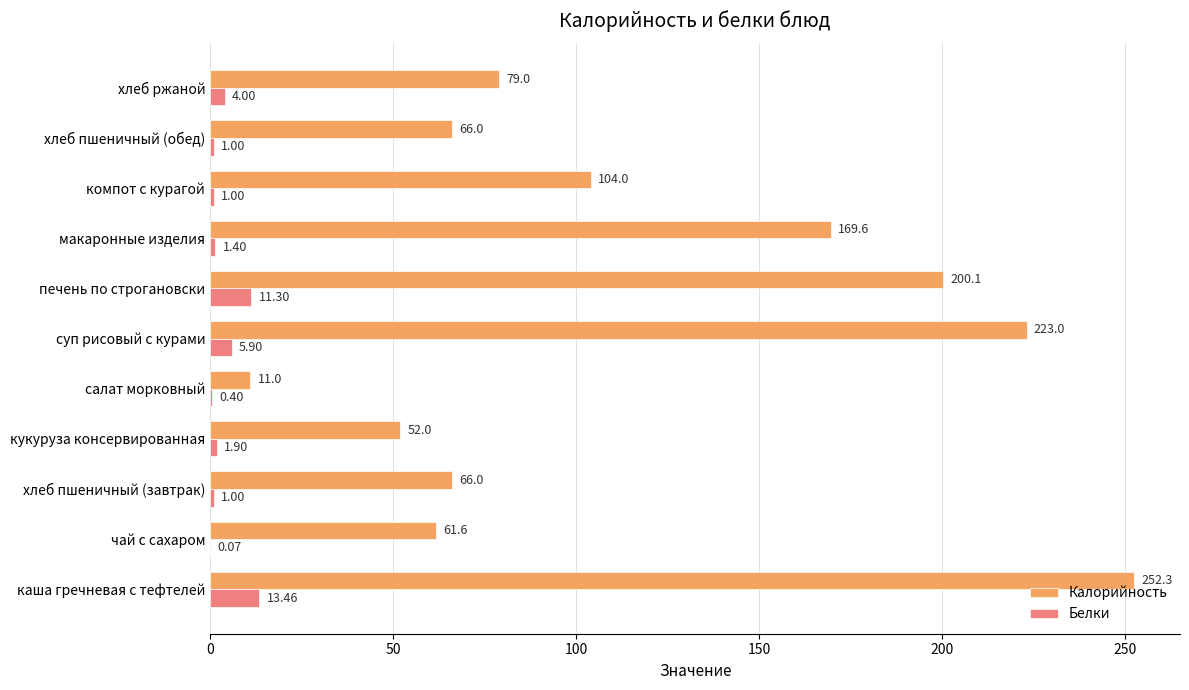

What is the sum of the Калорийность values at хлеб пшеничный (обед) and макаронные изделия?

235.6